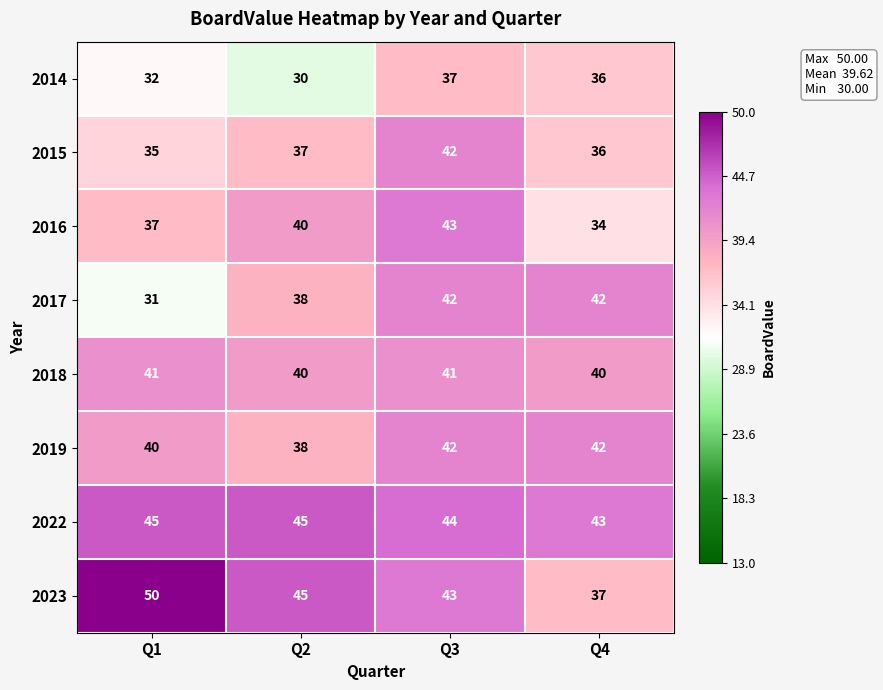

At which label is 2015 closest to 38?

Q2